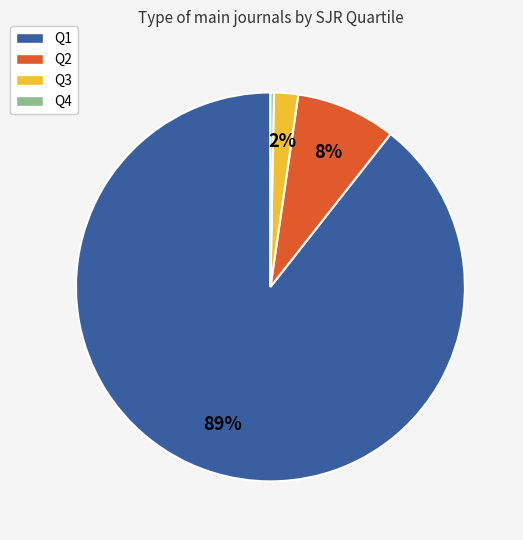

Is the sum of Q1 and Q4 greater than half?

Yes